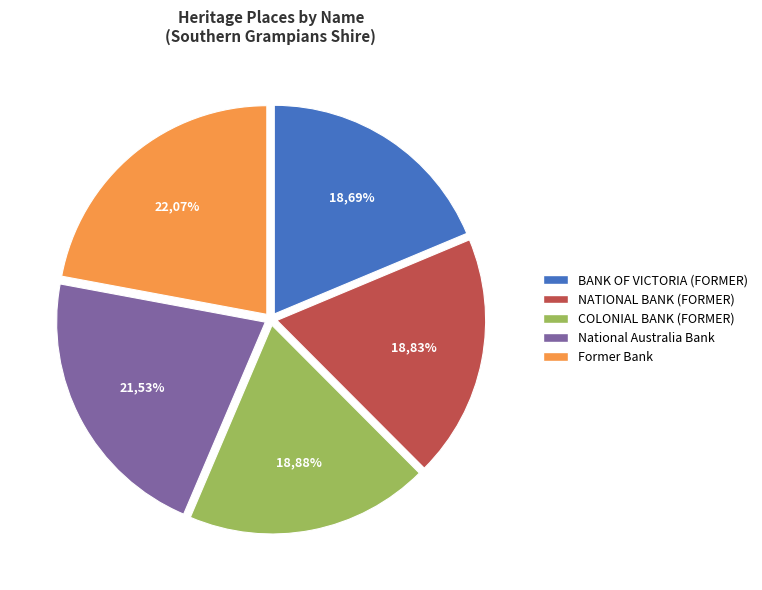

Which category has the biggest portion of the pie?

Former Bank